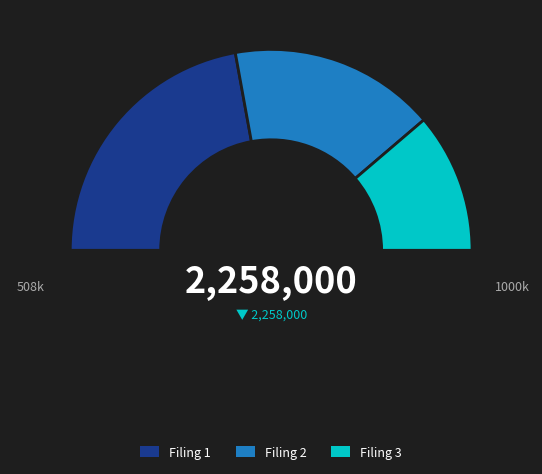

To the nearest percent, what is the difference between the largest and smallest slice percentages?

22%